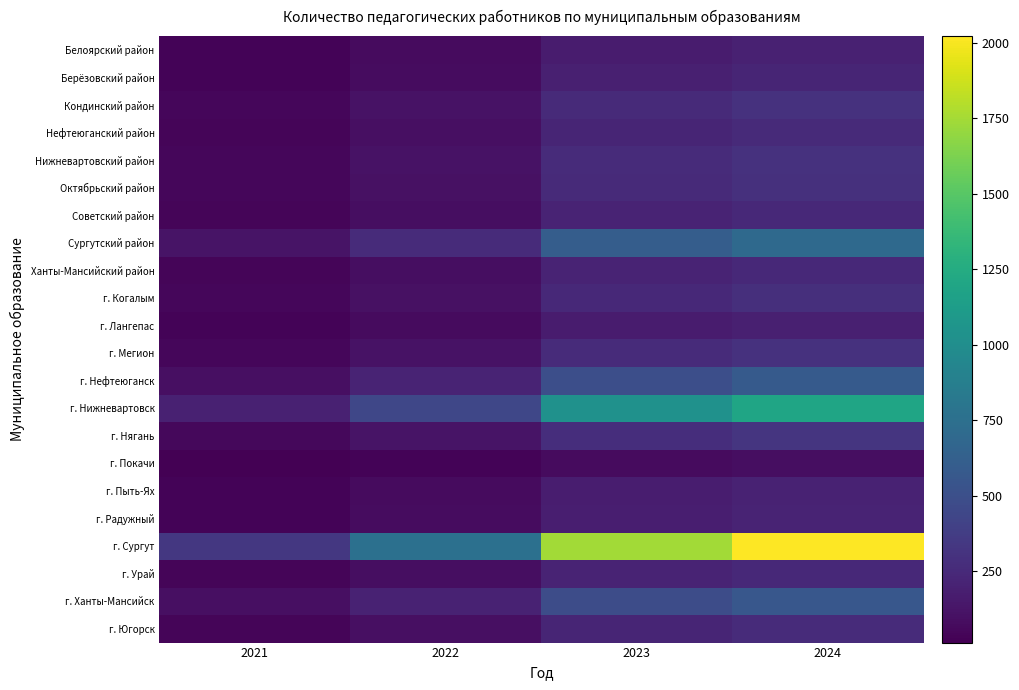

Rank the series by their maximum value, from lowest to highest.

г. Покачи, г. Лангепас, Белоярский район, г. Пыть-Ях, г. Радужный, Берёзовский район, Ханты-Мансийский район, г. Урай, Советский район, Нефтеюганский район, г. Югорск, г. Когалым, Октябрьский район, Кондинский район, г. Мегион, Нижневартовский район, г. Нягань, г. Ханты-Мансийск, г. Нефтеюганск, Сургутский район, г. Нижневартовск, г. Сургут